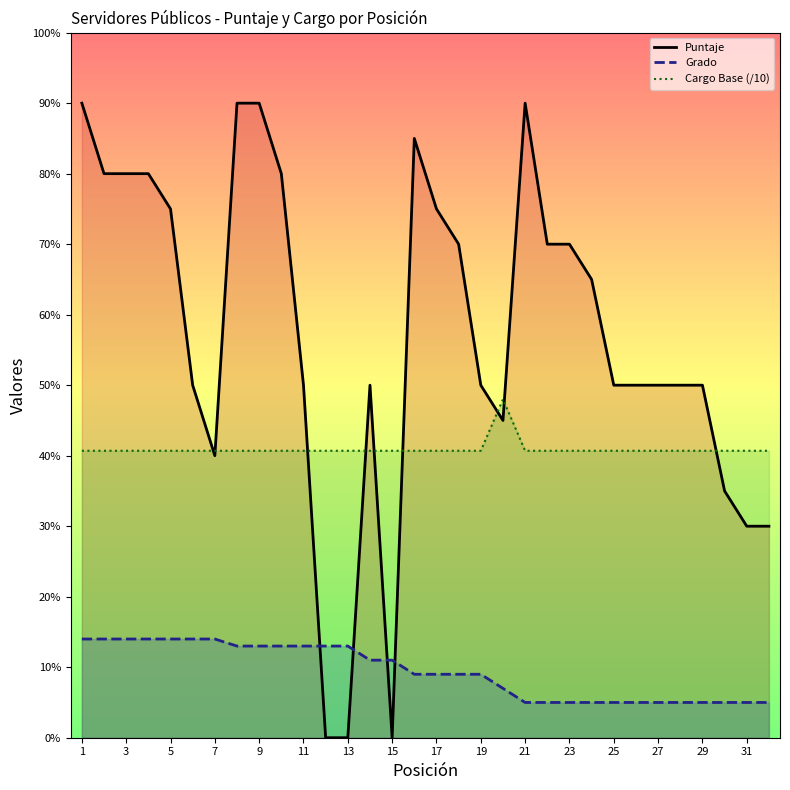

True or false: Grado has more than 1 interior local peaks.

False